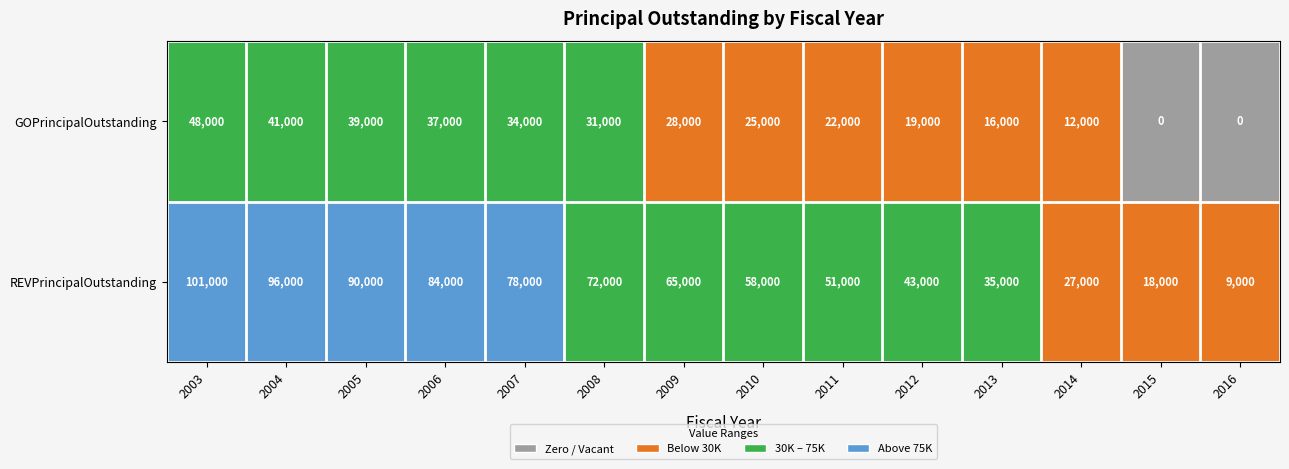

Reading left to right, extract all data points from this chart.

GOPrincipalOutstanding: 48000	41000	39000	37000	34000	31000	28000	25000	22000	19000	16000	12000	0	0
REVPrincipalOutstanding: 101000	96000	90000	84000	78000	72000	65000	58000	51000	43000	35000	27000	18000	9000